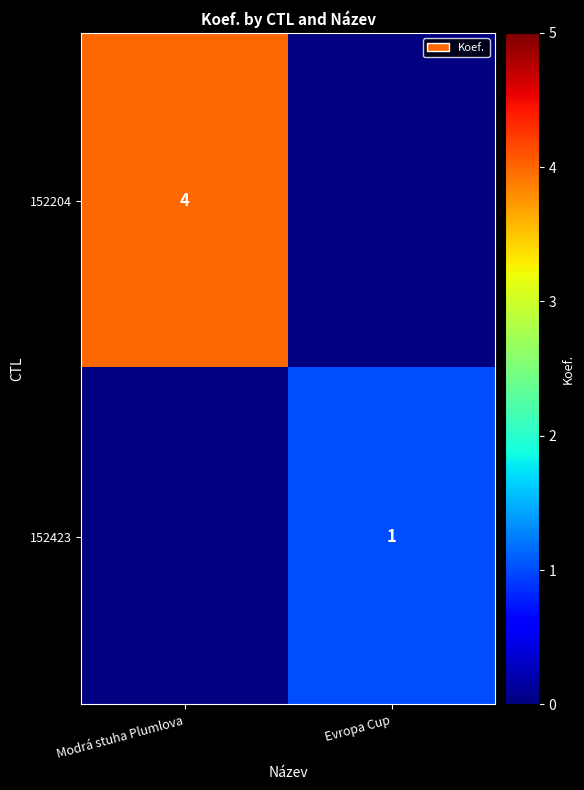

At which category does the chart reach its peak across all series?

Modrá stuha Plumlova